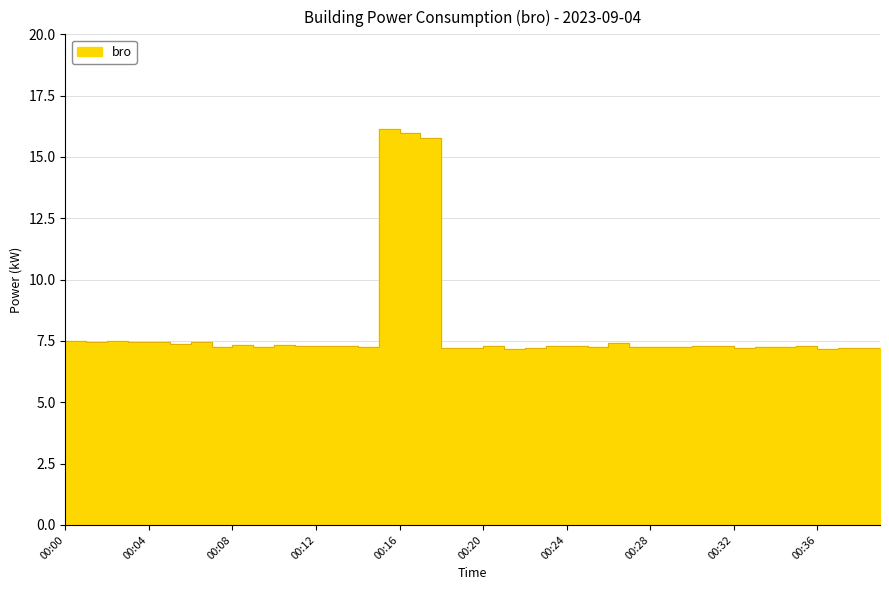

Which category has the lowest value across all series?

00:22